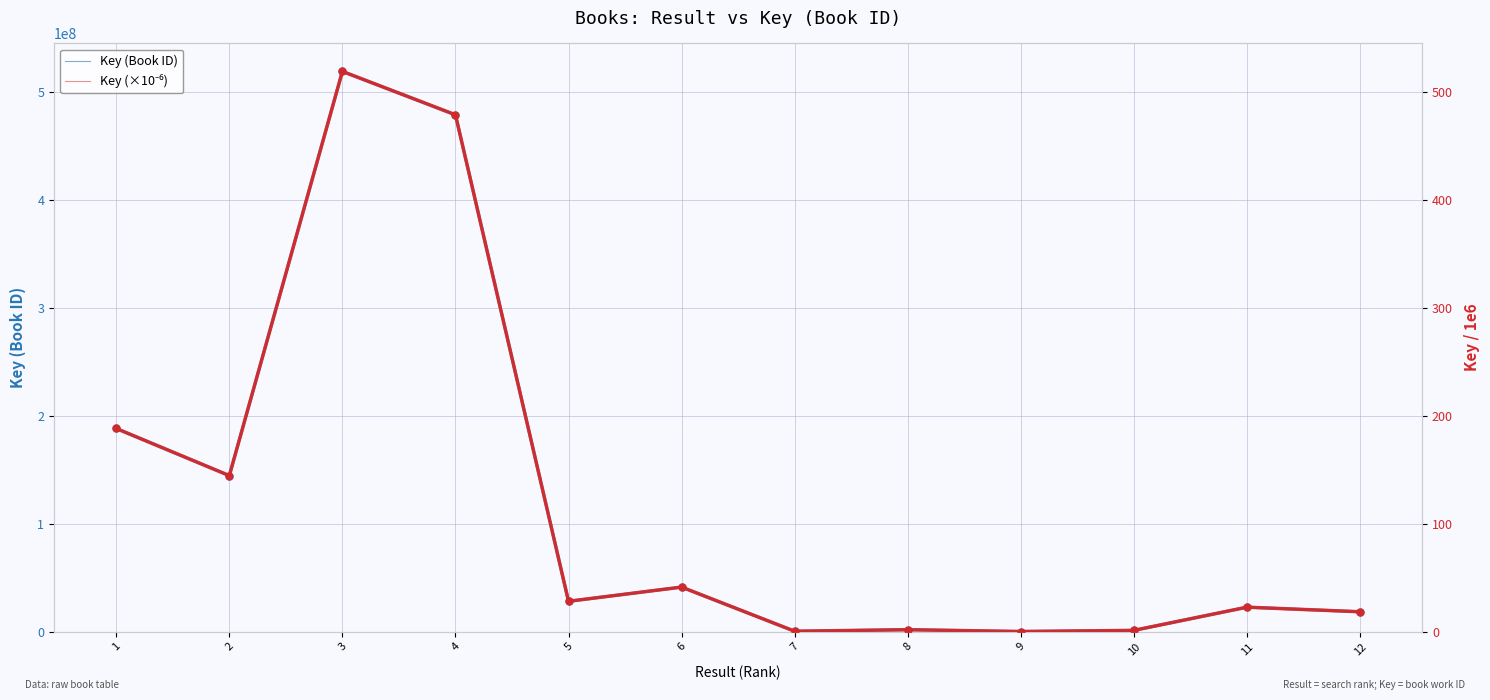

What value does the Key (Book ID) series have at 11?

22565544